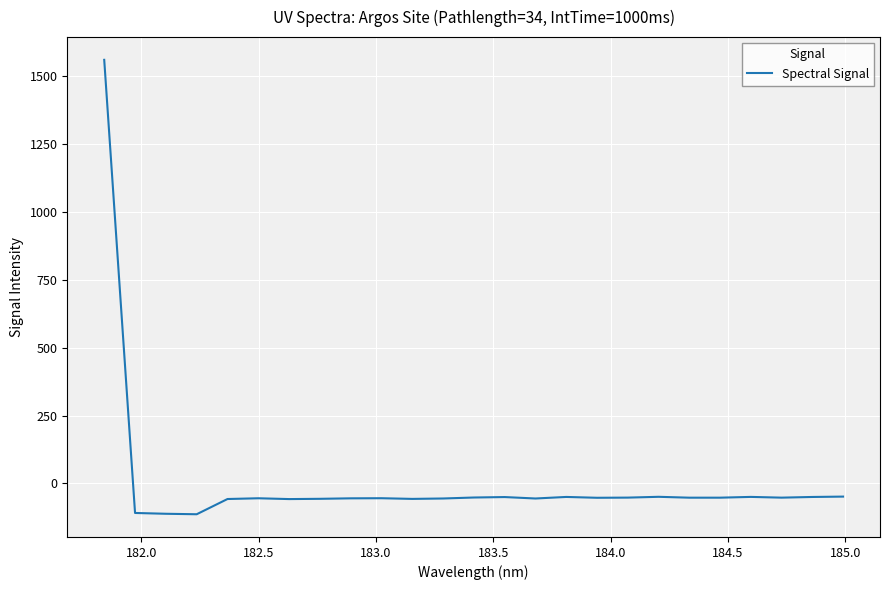

What is the greatest value displayed?

1560.5